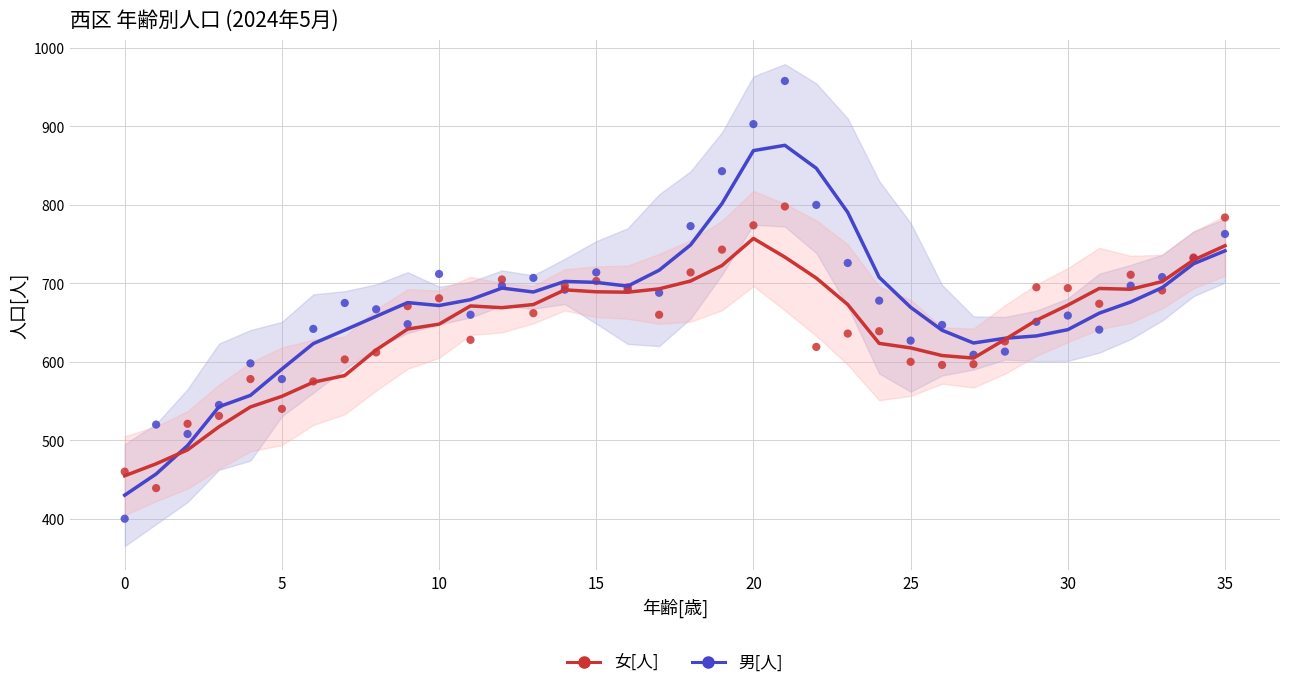

What are all the series names shown in the legend?

女[人], 男[人]